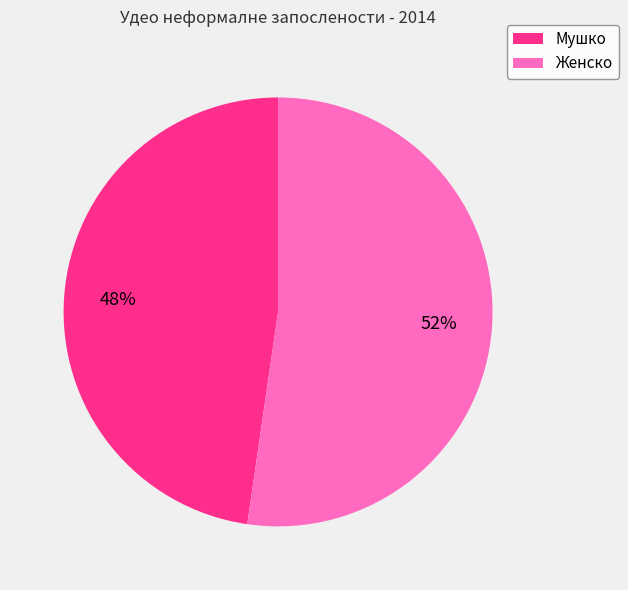

To the nearest percent, what is the average slice percentage?

50%